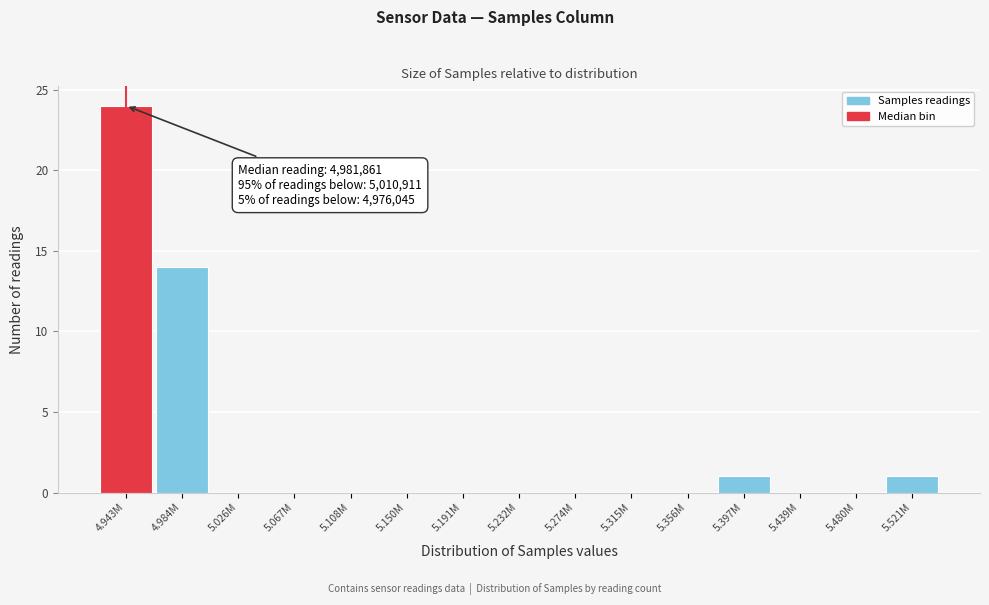

Reading left to right, transcribe all the data shown in this chart.

4.943M=24	4.984M=14	5.026M=0	5.067M=0	5.108M=0	5.150M=0	5.191M=0	5.232M=0	5.274M=0	5.315M=0	5.356M=0	5.397M=1	5.439M=0	5.480M=0	5.521M=1